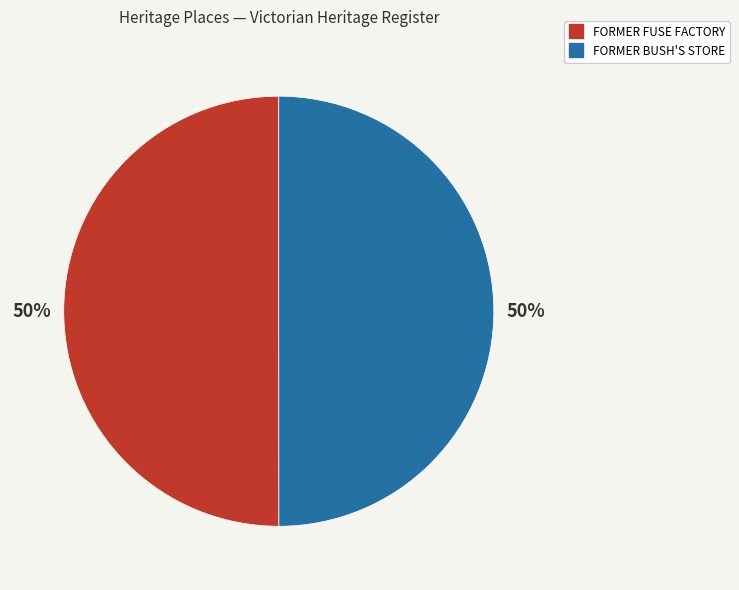

Is it true that FORMER BUSH'S STORE is 57% of the pie?

False